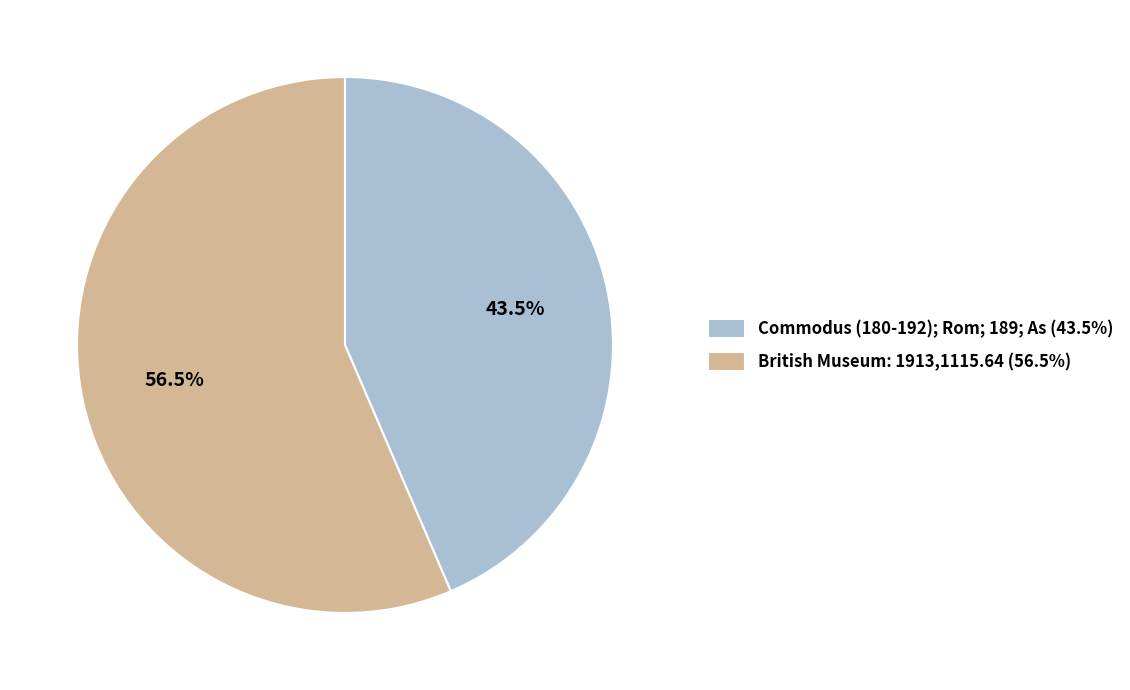

Is there any slice that represents more than half of the pie?

Yes